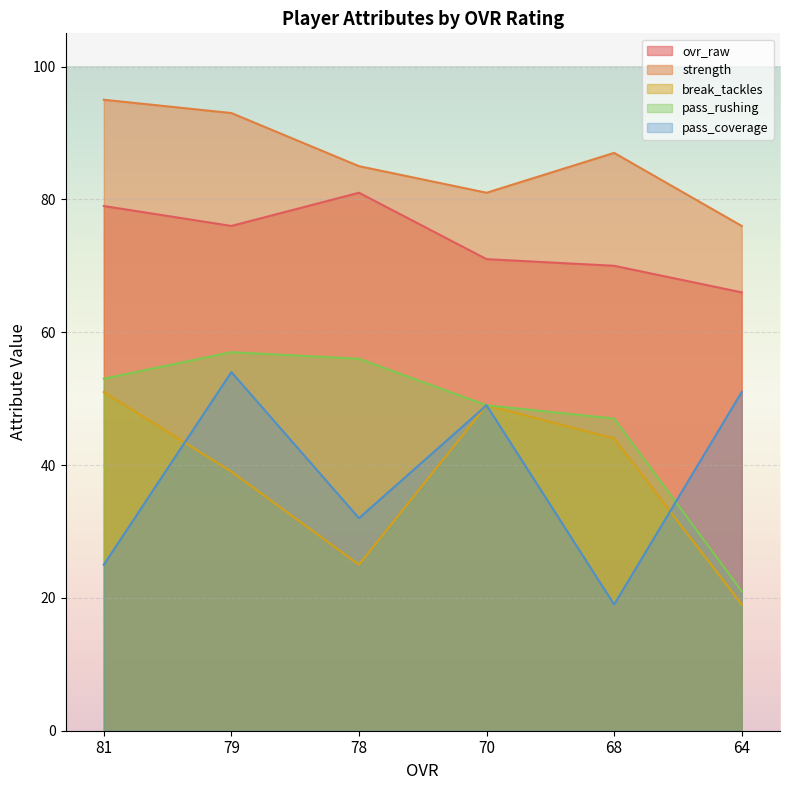

List the labels in order of strength value, largest first.

81, 79, 68, 78, 70, 64